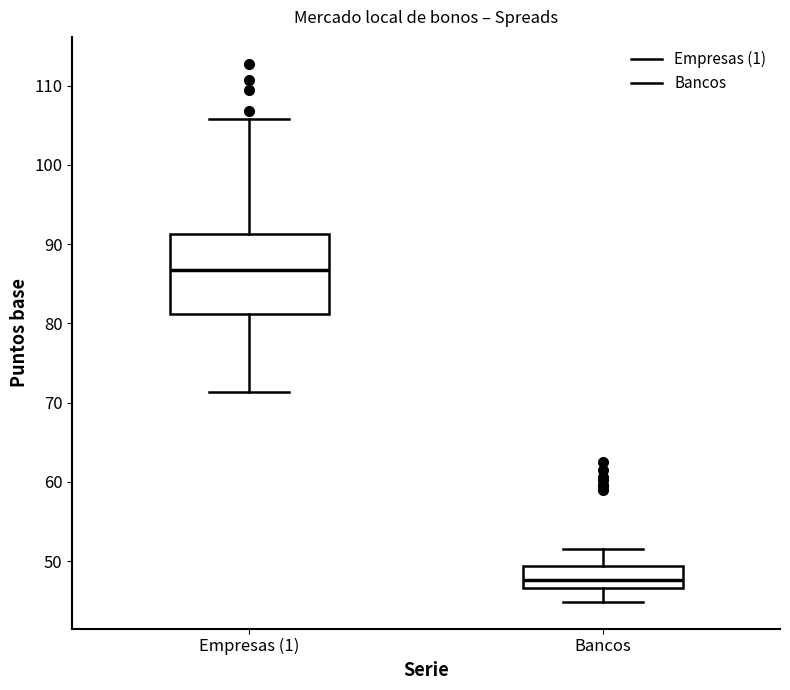

Which box is the tallest, from its lower edge to its upper edge?

Empresas (1)